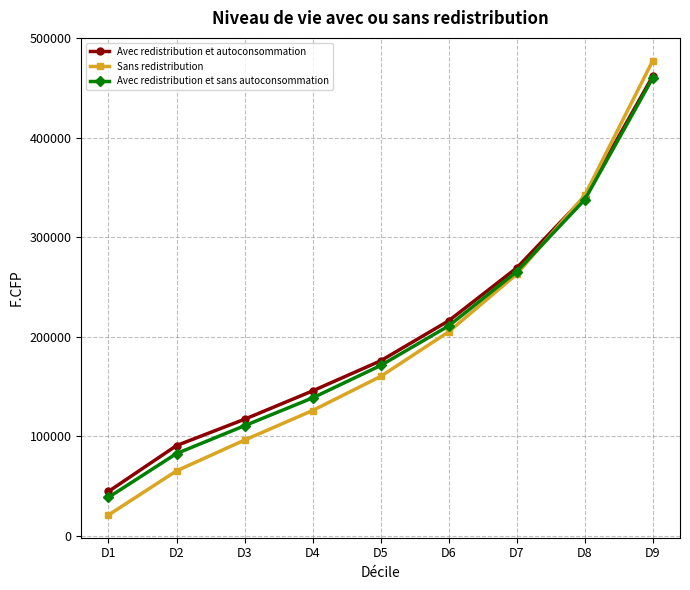

List the labels in order of Avec redistribution et sans autoconsommation value, largest first.

D9, D8, D7, D6, D5, D4, D3, D2, D1